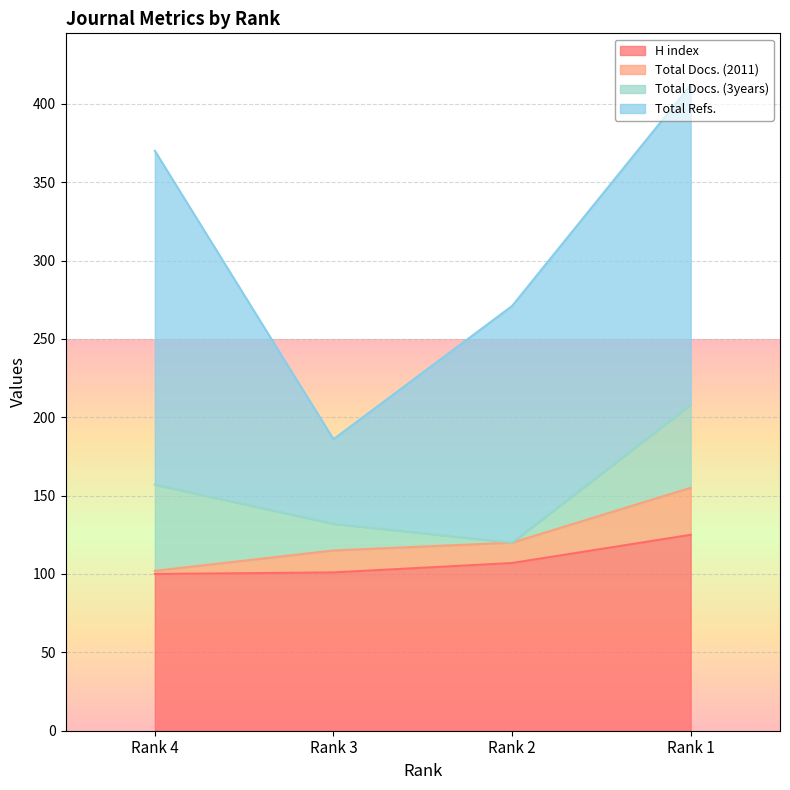

At how many categories does at least one series exceed 200?

2